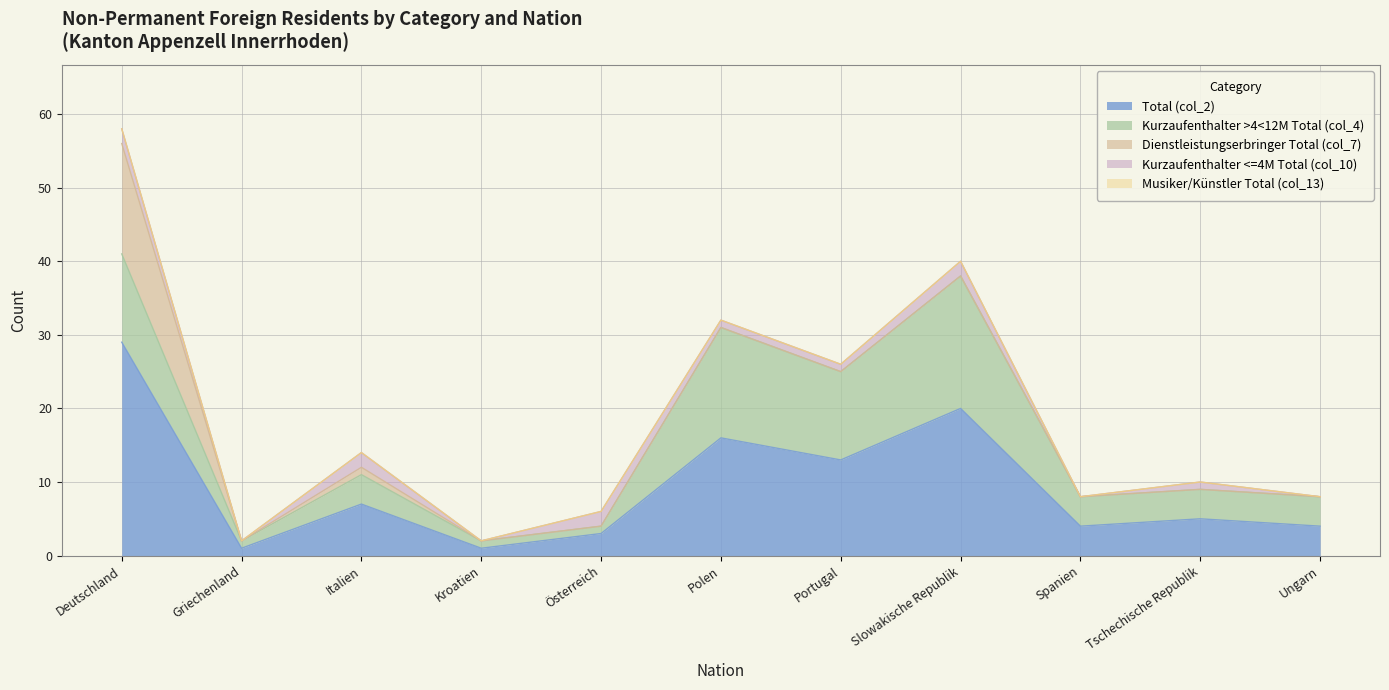

Reading left to right, transcribe all the data shown in this chart.

Total (col_2): Deutschland=29	Griechenland=1	Italien=7	Kroatien=1	Österreich=3	Polen=16	Portugal=13	Slowakische Republik=20	Spanien=4	Tschechische Republik=5	Ungarn=4
Kurzaufenthalter >4<12M Total (col_4): Deutschland=12	Griechenland=1	Italien=4	Kroatien=1	Österreich=1	Polen=15	Portugal=12	Slowakische Republik=18	Spanien=4	Tschechische Republik=4	Ungarn=4
Dienstleistungserbringer Total (col_7): Deutschland=15	Griechenland=0	Italien=1	Kroatien=0	Österreich=0	Polen=0	Portugal=0	Slowakische Republik=0	Spanien=0	Tschechische Republik=0	Ungarn=0
Kurzaufenthalter <=4M Total (col_10): Deutschland=2	Griechenland=0	Italien=2	Kroatien=0	Österreich=2	Polen=1	Portugal=1	Slowakische Republik=2	Spanien=0	Tschechische Republik=1	Ungarn=0
Musiker/Künstler Total (col_13): Deutschland=0	Griechenland=0	Italien=0	Kroatien=0	Österreich=0	Polen=0	Portugal=0	Slowakische Republik=0	Spanien=0	Tschechische Republik=0	Ungarn=0